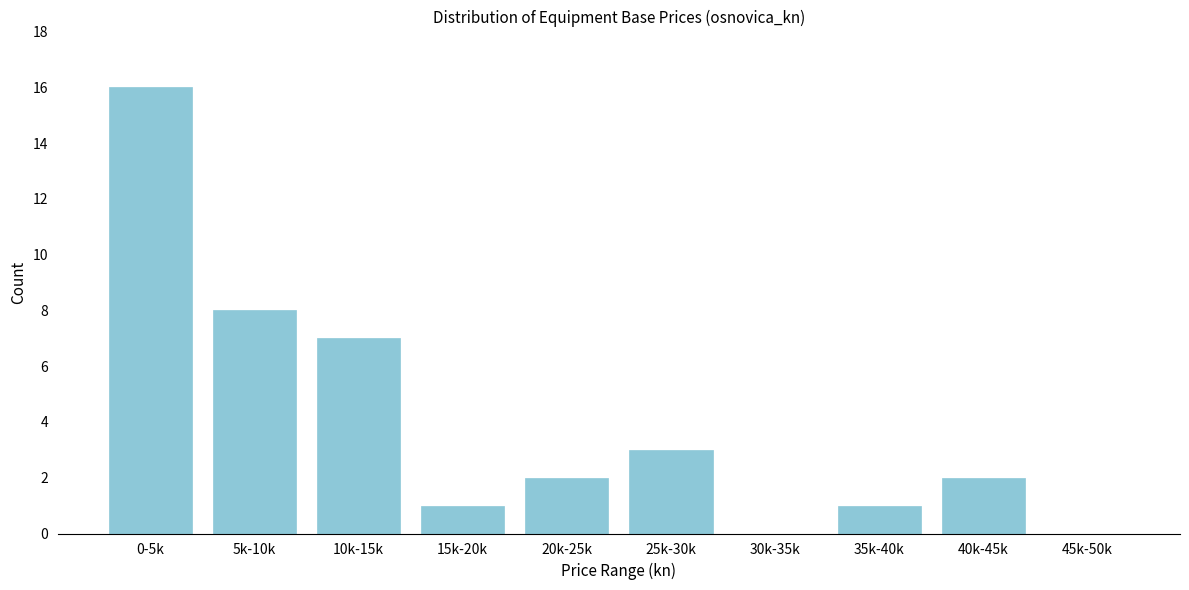

Reading right to left, transcribe all the data shown in this chart.

45k-50k=0	40k-45k=2	35k-40k=1	30k-35k=0	25k-30k=3	20k-25k=2	15k-20k=1	10k-15k=7	5k-10k=8	0-5k=16